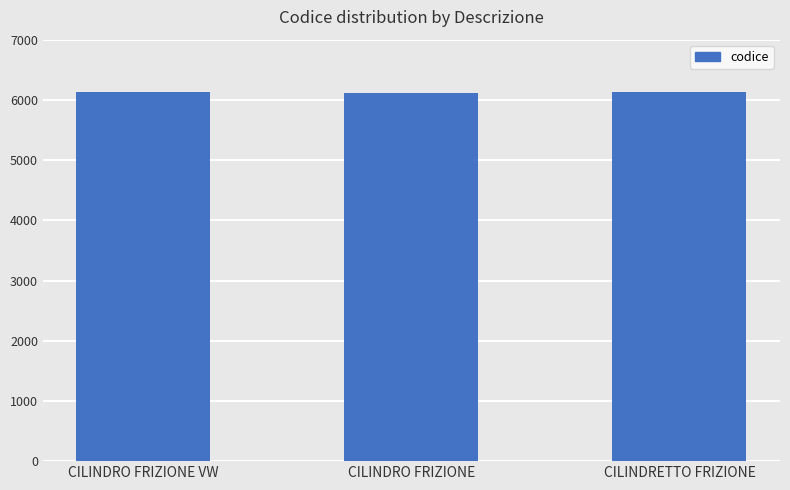

What is the minimum value shown in the chart?

6122